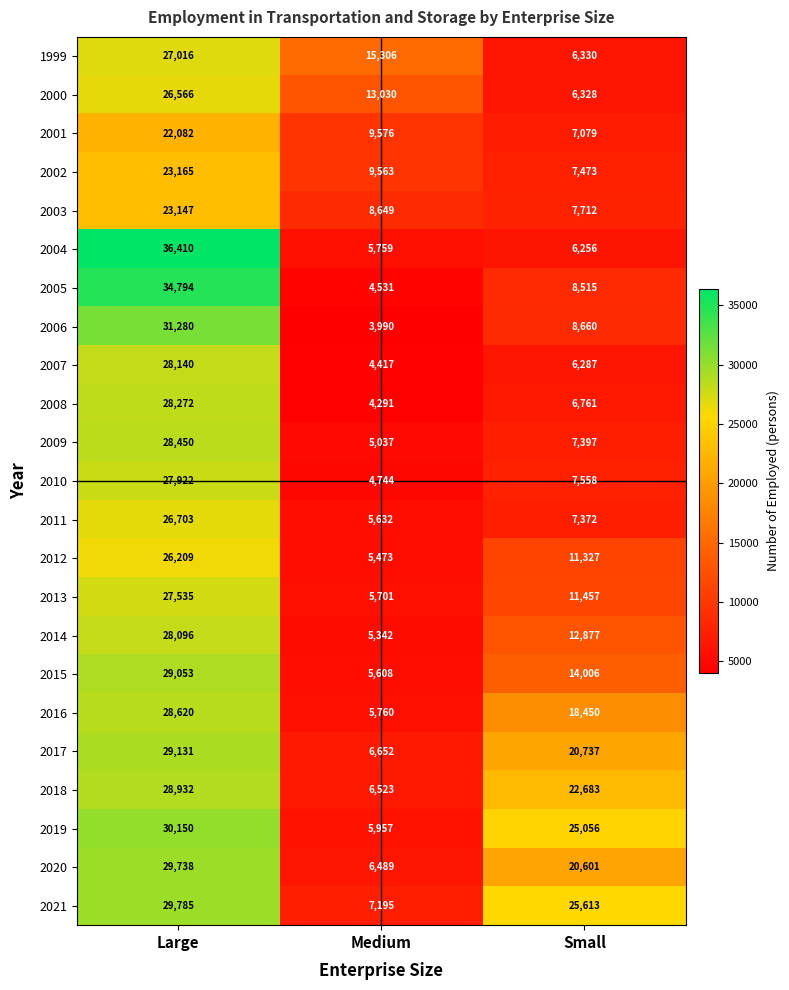

What is the difference between the highest and lowest values at Large?

14328